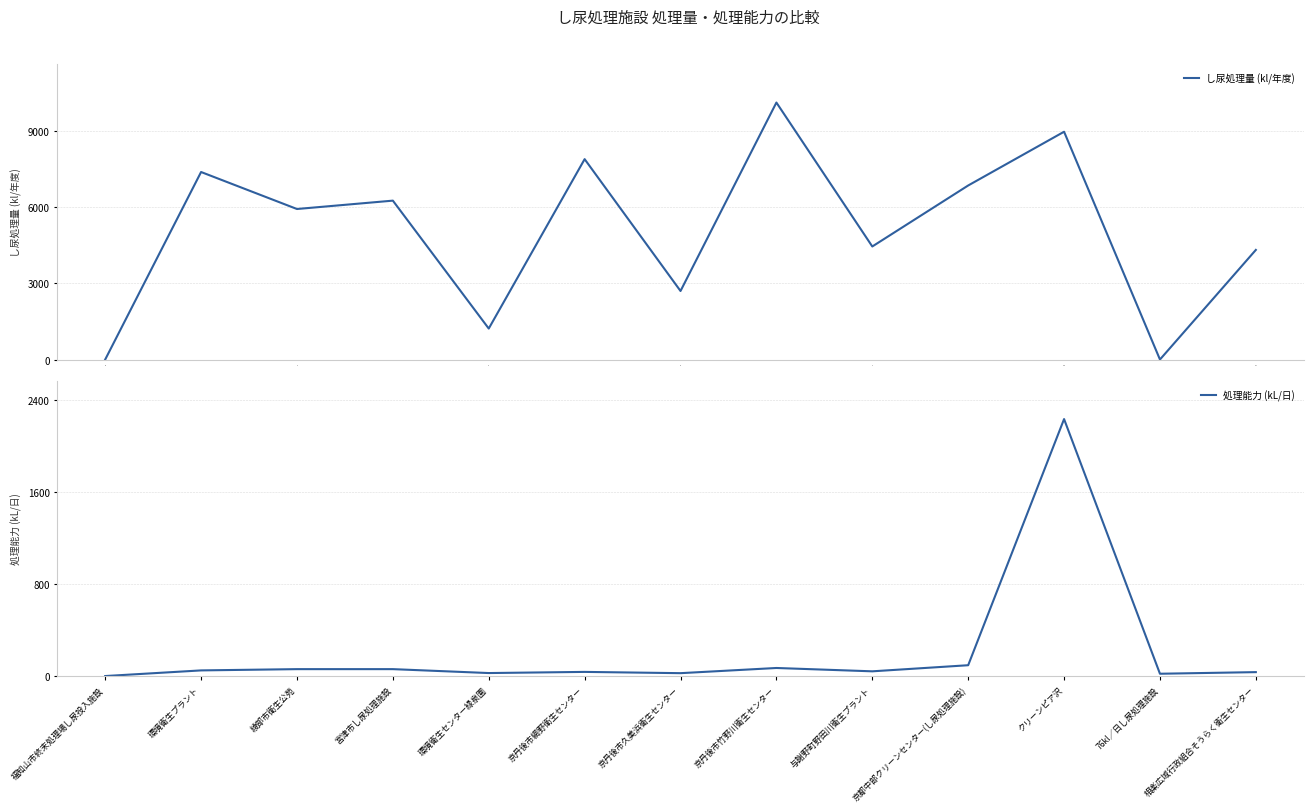

Is it true that し尿処理量 (kl/年度) equals 0 at 0?

True